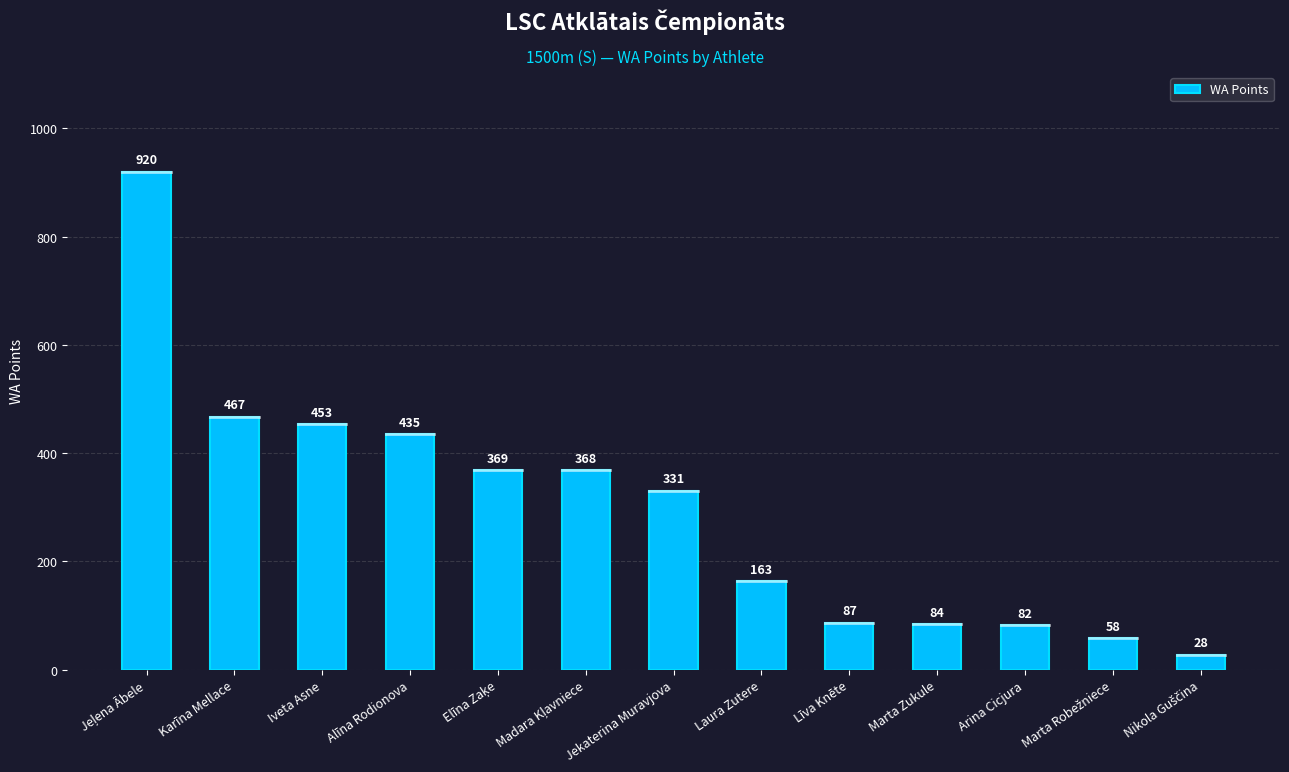

The value at Alīna Rodionova is 776. True or false?

False